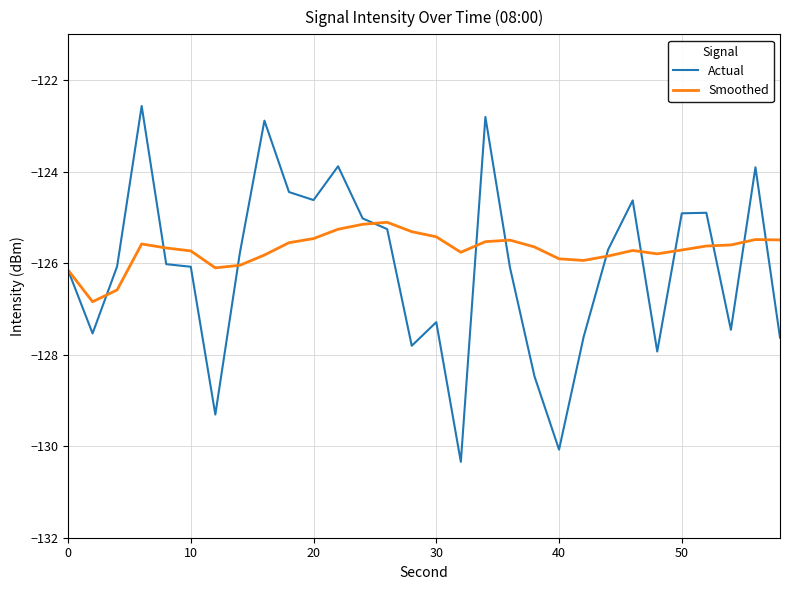

Which series has the widest spread of values?

Actual